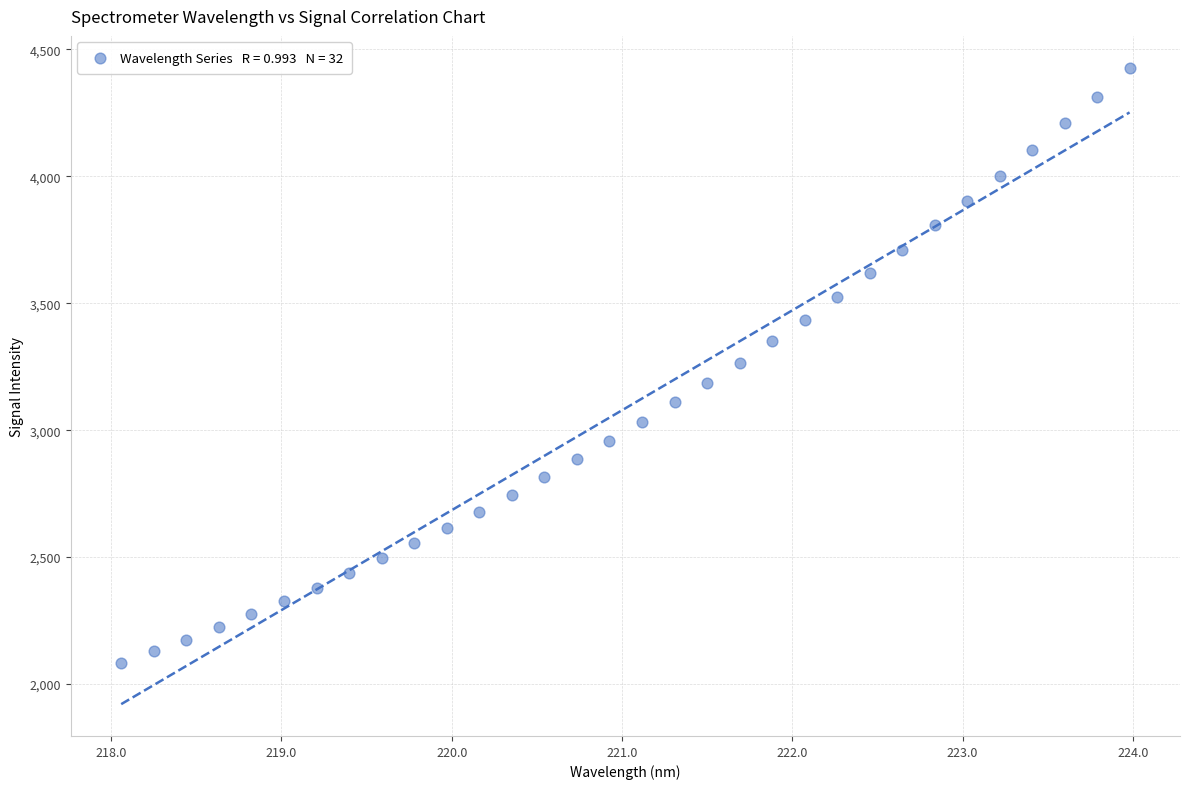

What is the range of X values (max minus min)?

5.9